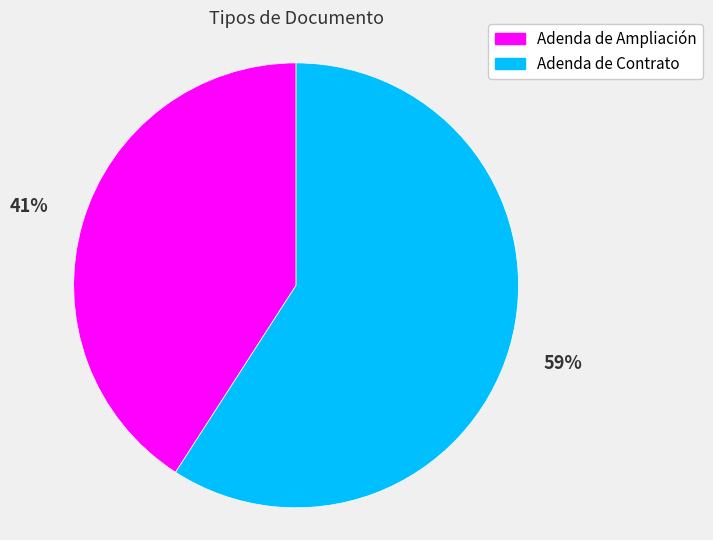

What is the largest slice in the pie chart?

Adenda de Contrato